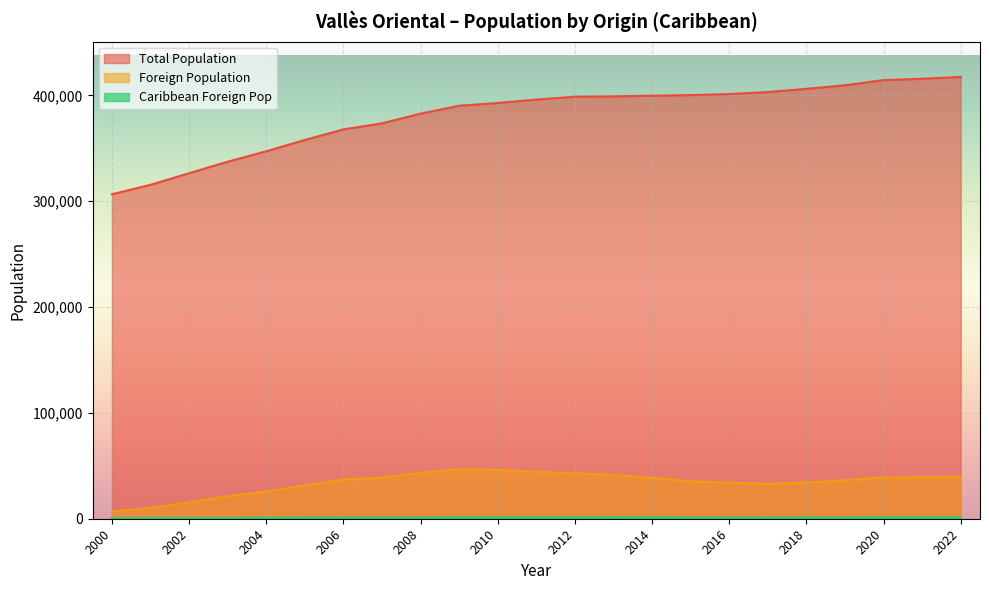

Which has a higher value, 2010 or 2014?

2014